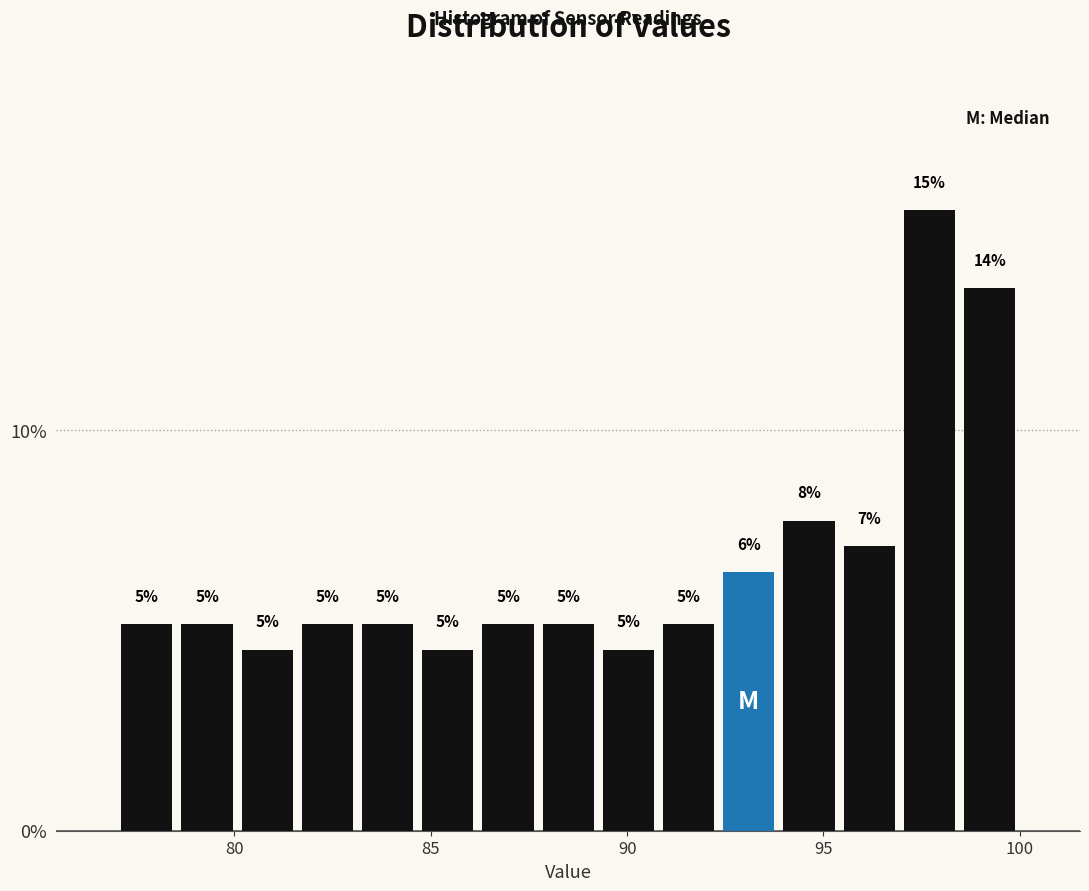

Read against the x-axis, roughly where is the centre of the tallest bar?

97.5